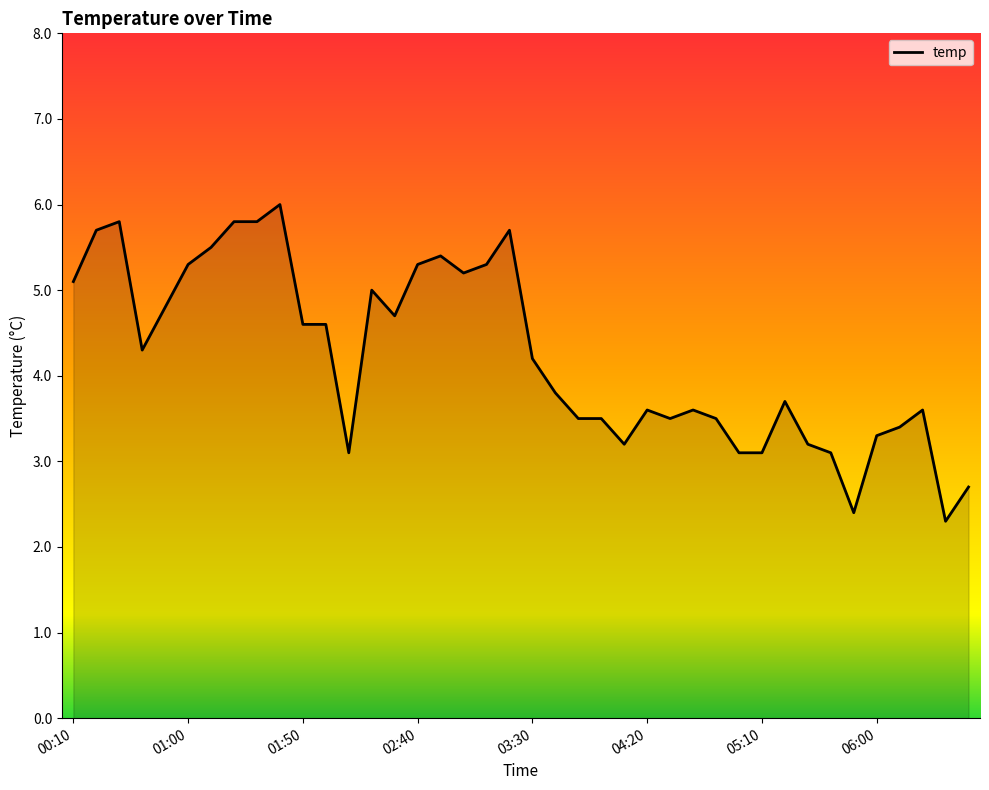

What is the difference between the maximum and minimum values?

3.7